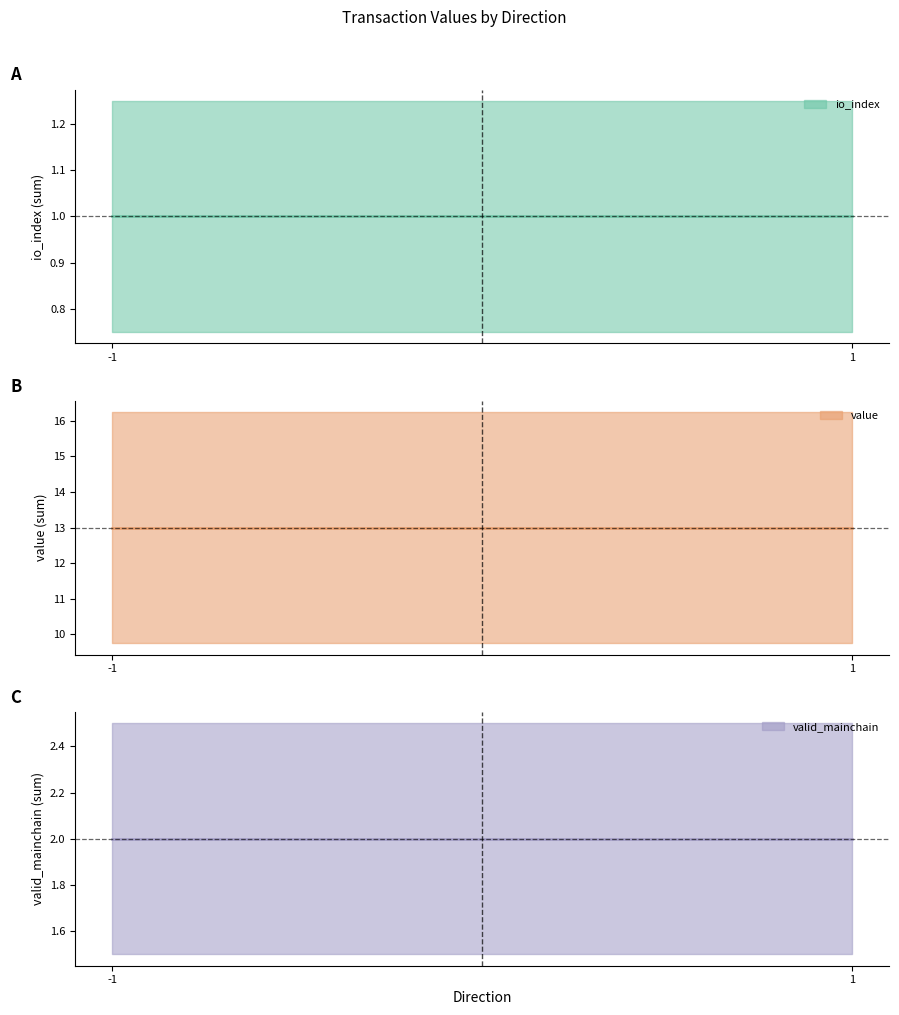

How many distinct data groups are displayed?

3